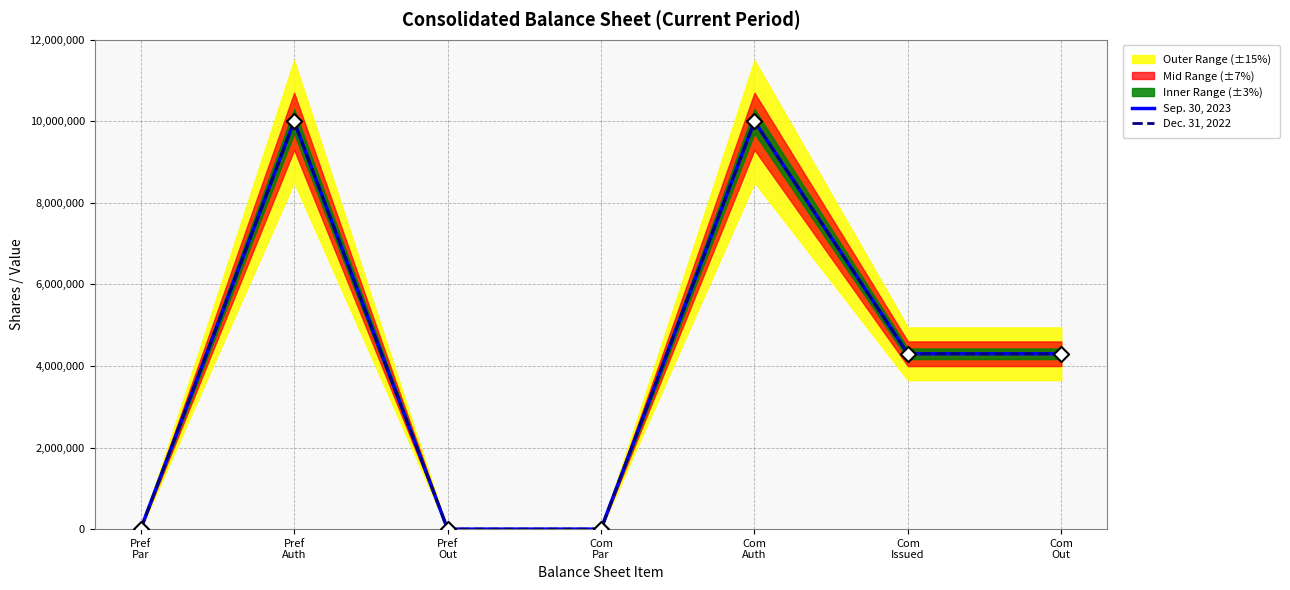

Is the value of Sep. 30, 2023 at Com
Out greater than the value of Dec. 31, 2022 at Com
Auth?

No